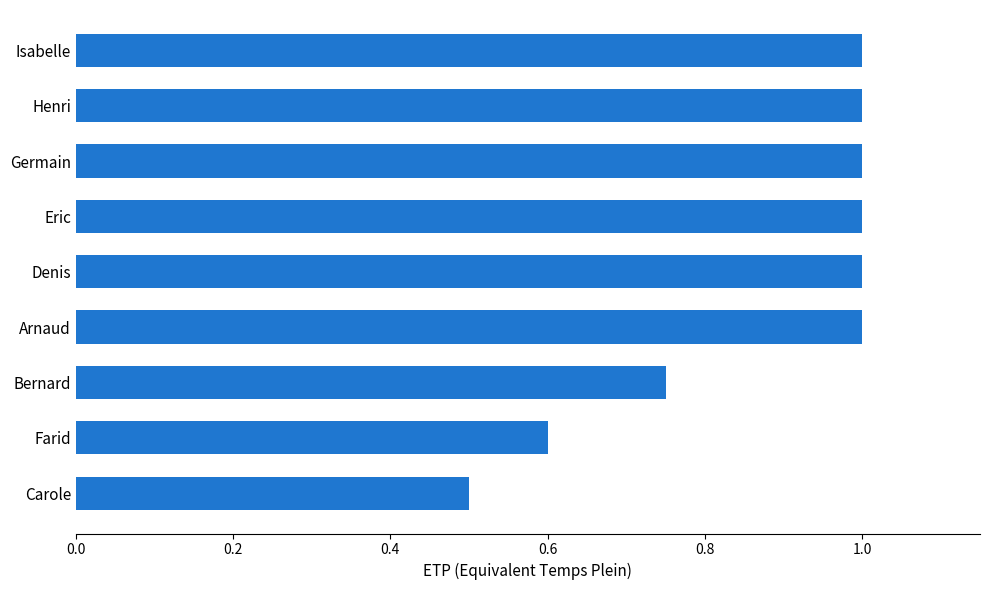

How many categories are shown in the chart?

9